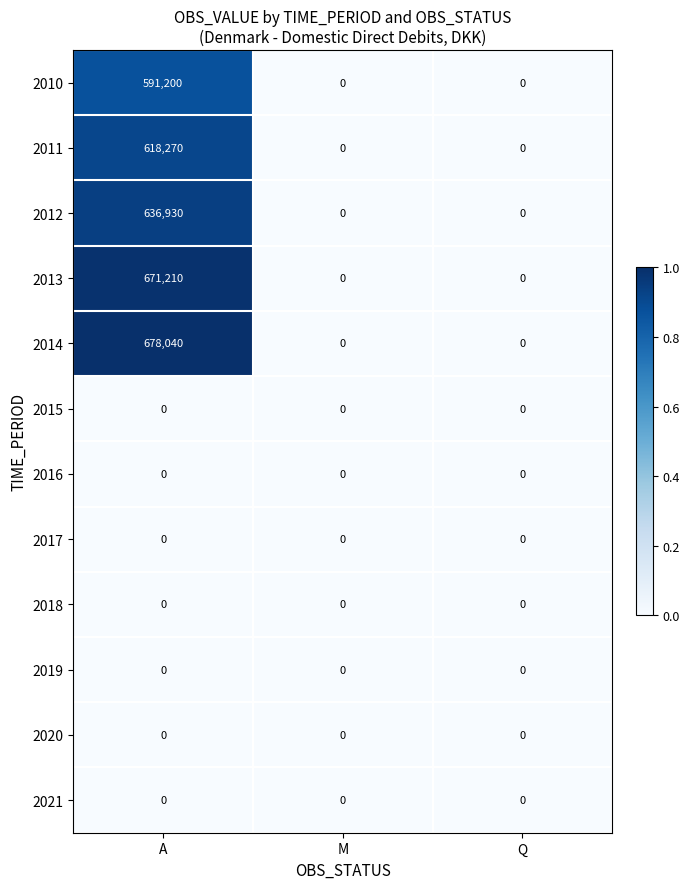

What is the average value of the 2010 series?

197067